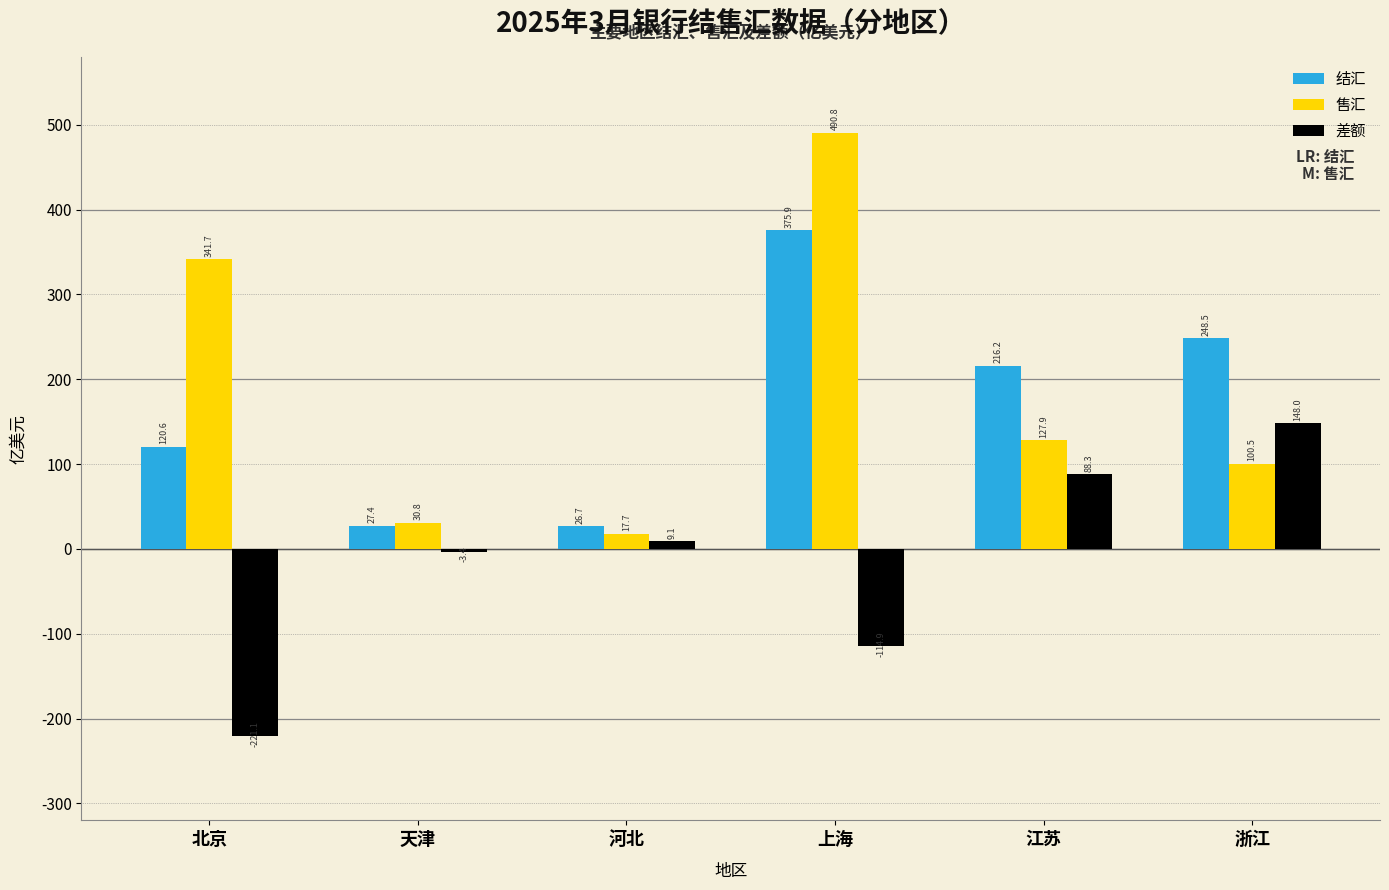

How many values in the 差额 series are below 9?

3